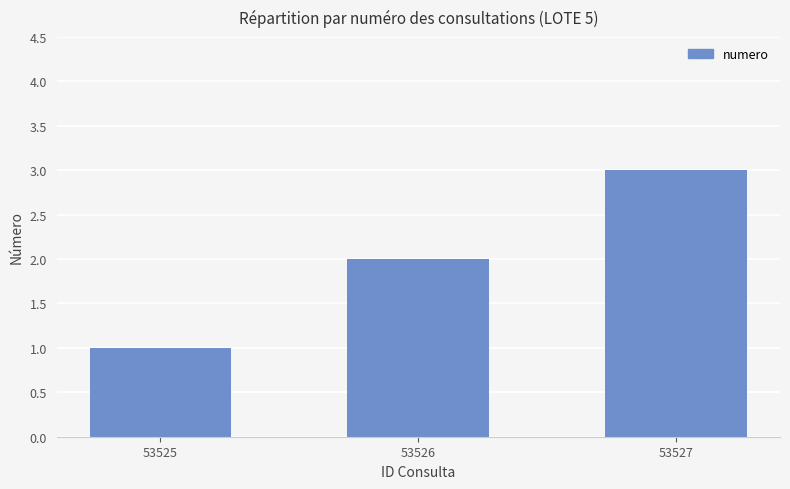

How many values are between 1 and 3?

3